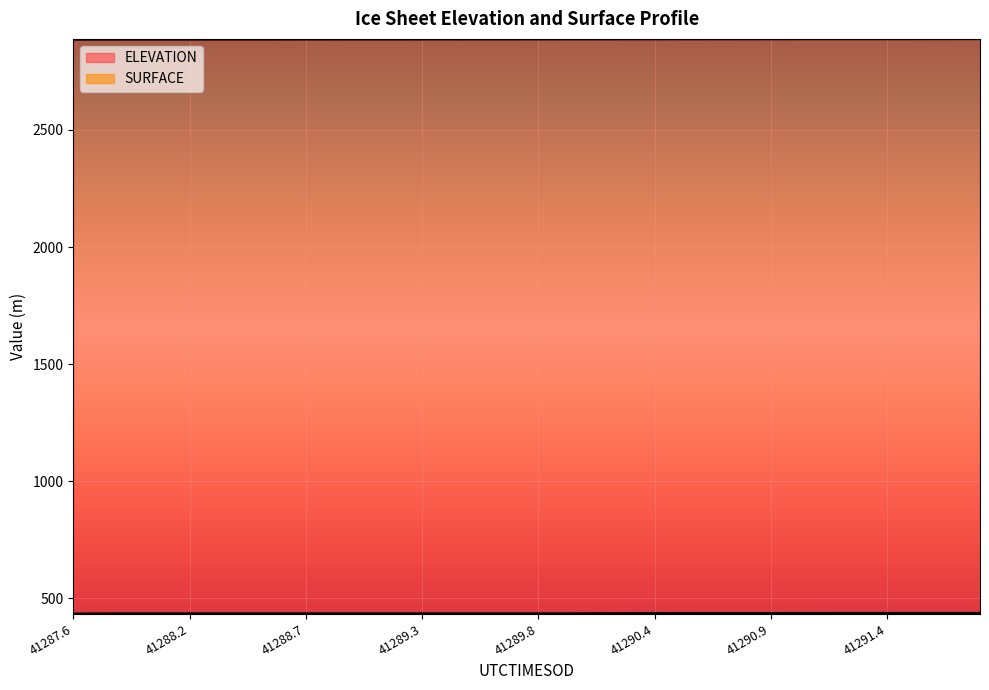

Count the number of categories in the chart.

40